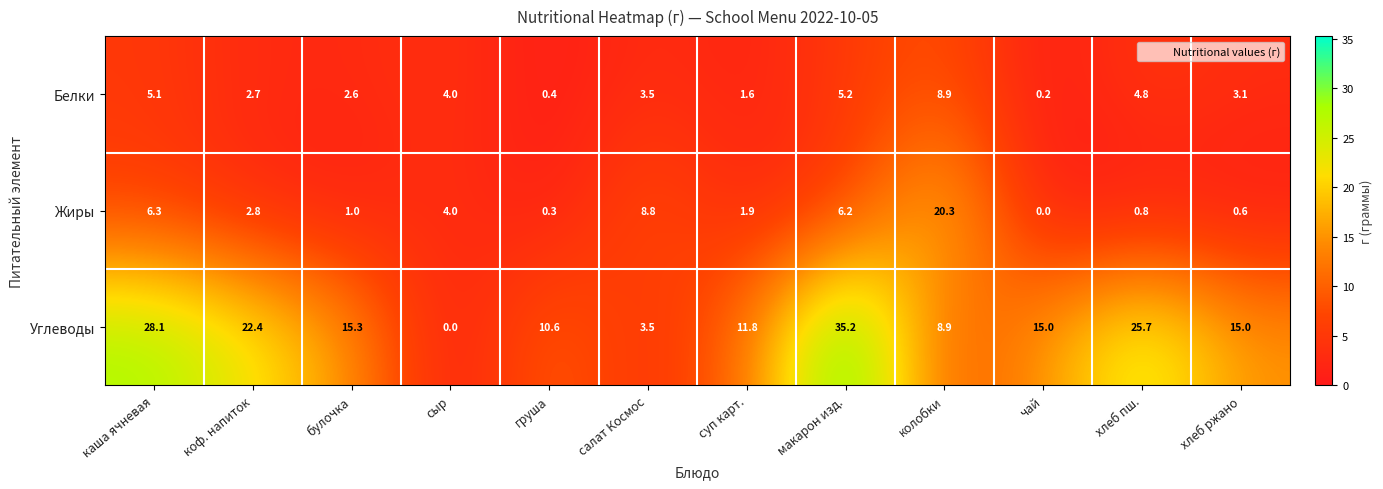

What is the sum of the Жиры values at колобки and салат Космос?

29.1